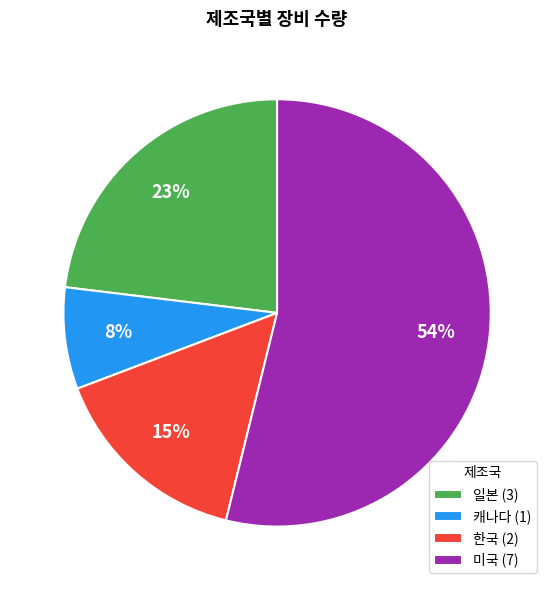

To the nearest percent, what is the combined percentage of 일본 and 미국?

77%